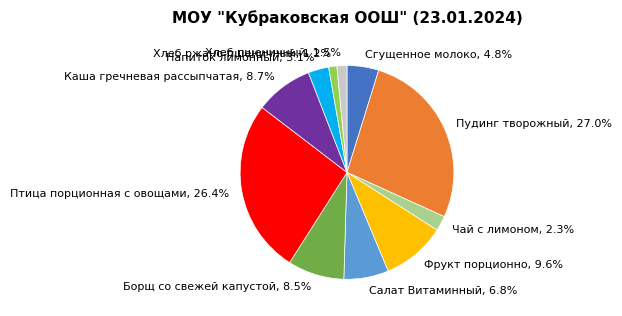

What percentage is the Чай с лимоном slice, to the nearest percent?

2%